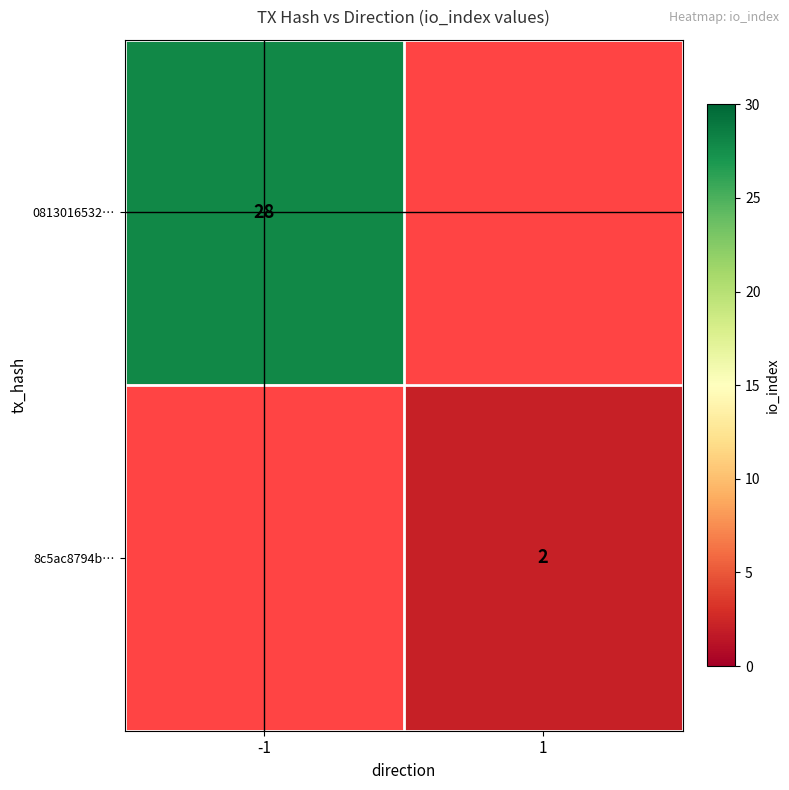

Is the value of 8c5ac8794b… at 1 greater than the value of 0813016532… at -1?

No